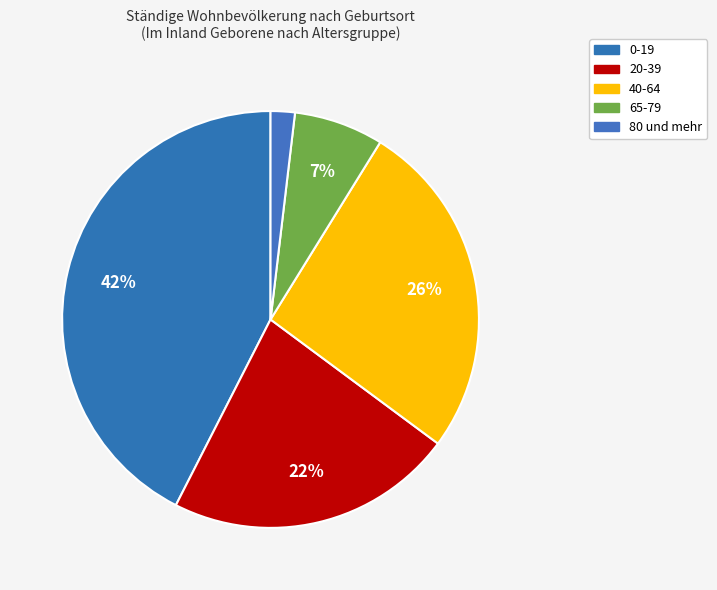

What percentage is the 0-19 slice, to the nearest percent?

42%